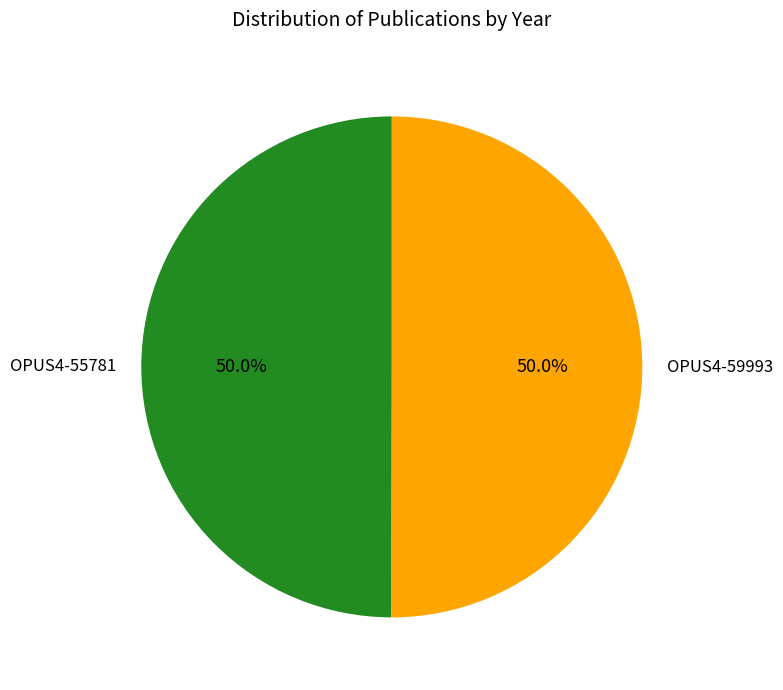

What is the ratio of the value at OPUS4-55781 to the value at OPUS4-59993?

1.0